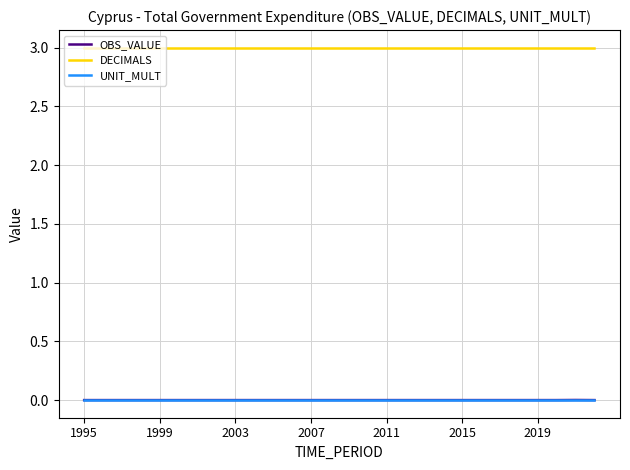

Which series has the largest range (max minus min)?

OBS_VALUE